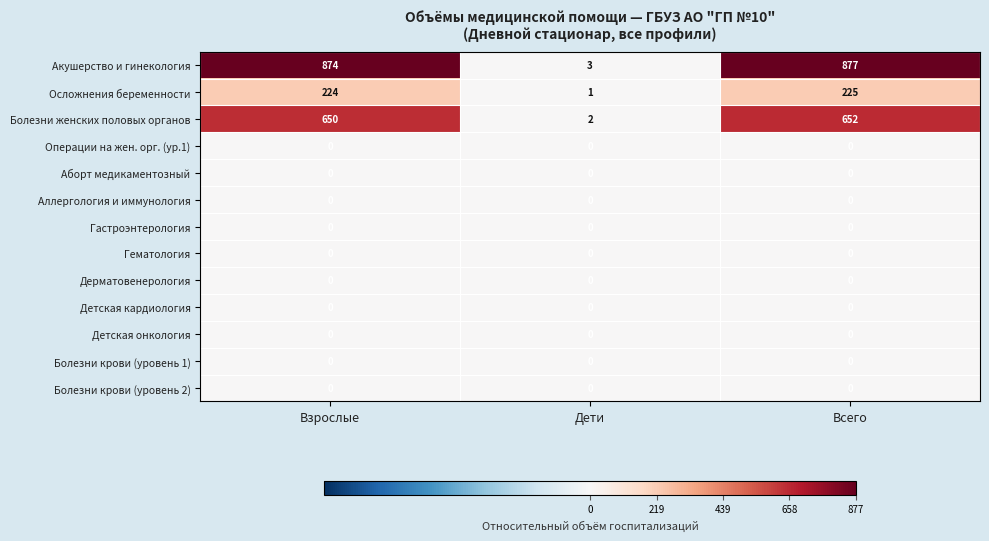

What is the highest value of the Осложнения беременности series?

225